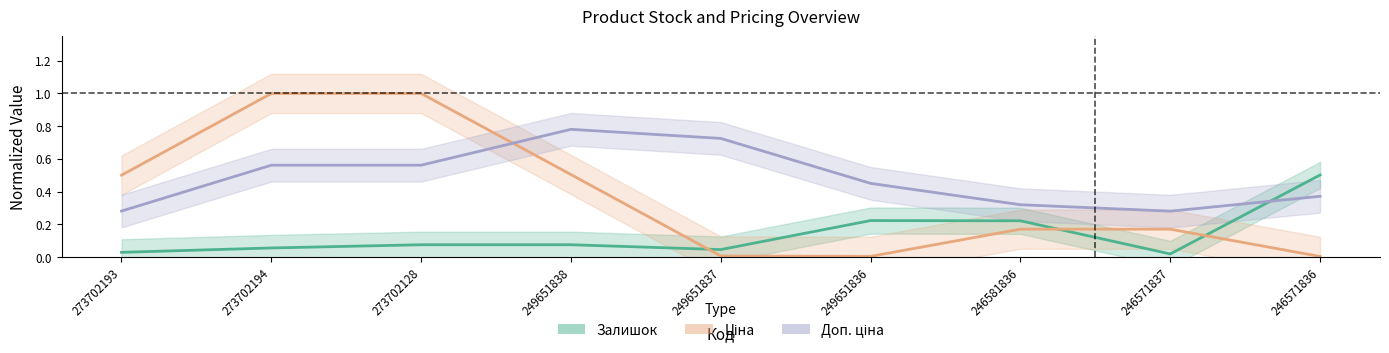

How many data points does each series have?

9